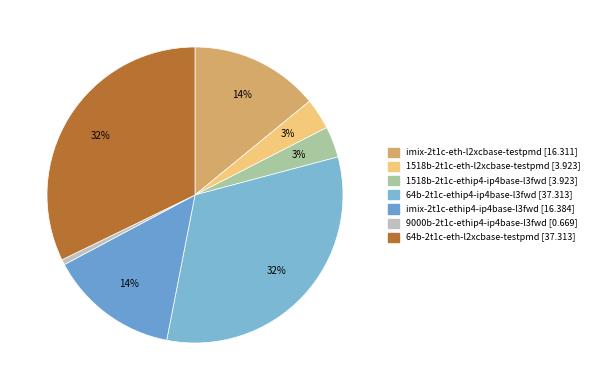

To the nearest percent, what percentage of the pie is 64b-2t1c-ethip4-ip4base-l3fwd?

32%